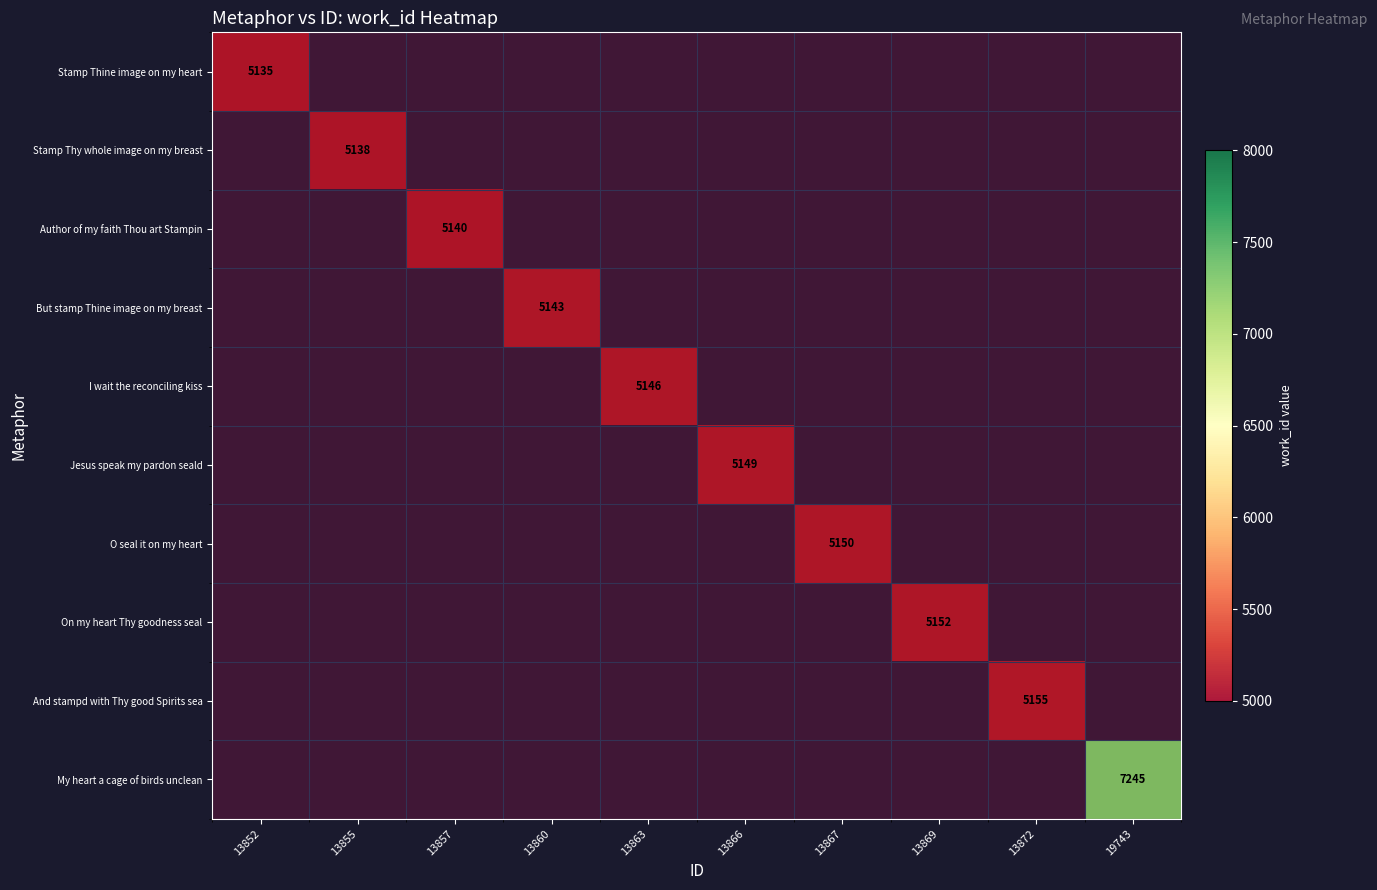

What is the smallest value displayed?

5135.0